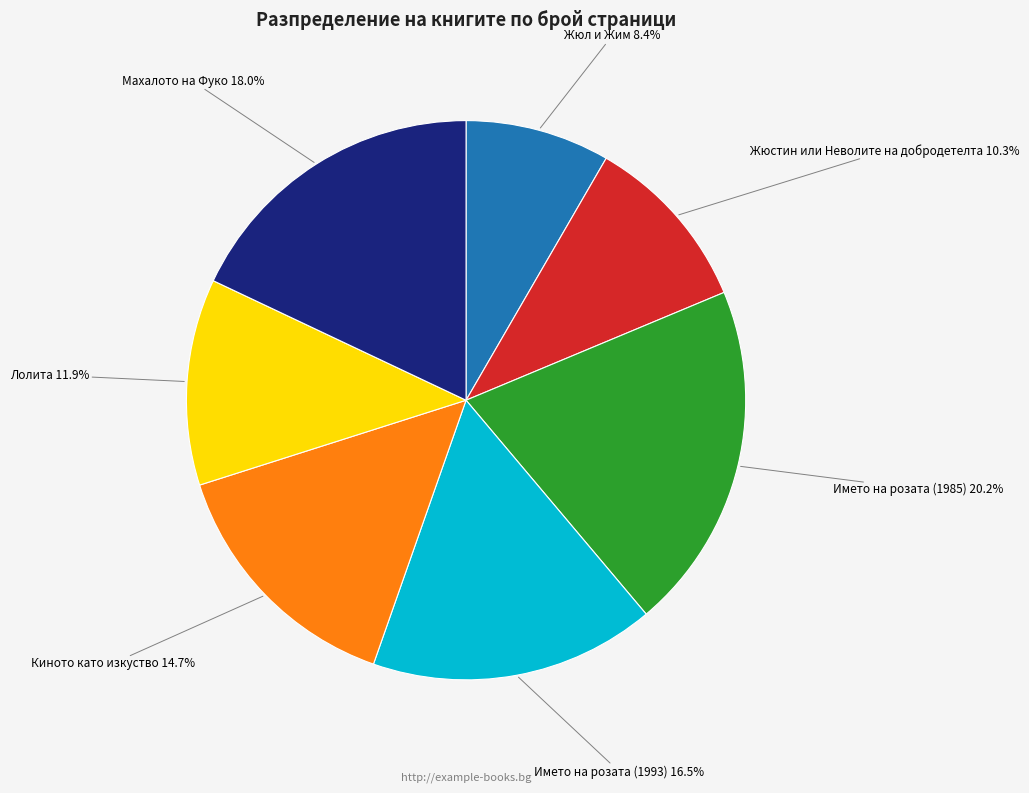

The Името на розата (1985) slice represents 20% of the pie. True or false?

True